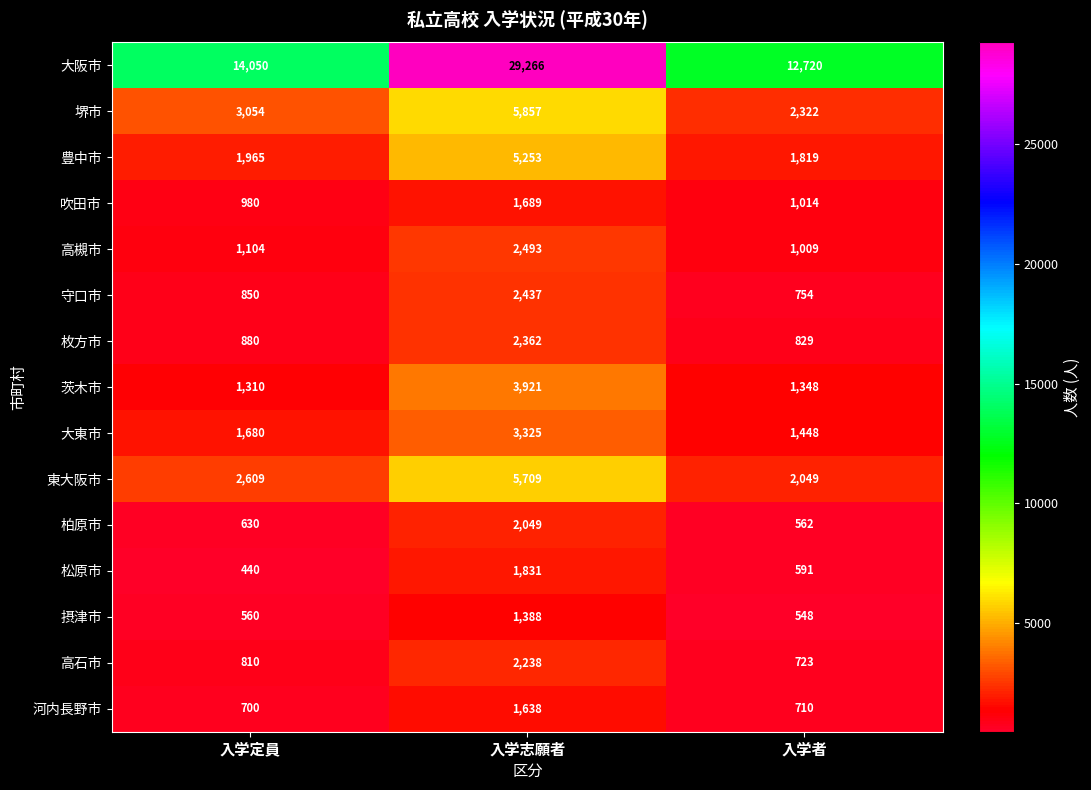

The value of 枚方市 at 入学定員 is 532. True or false?

False